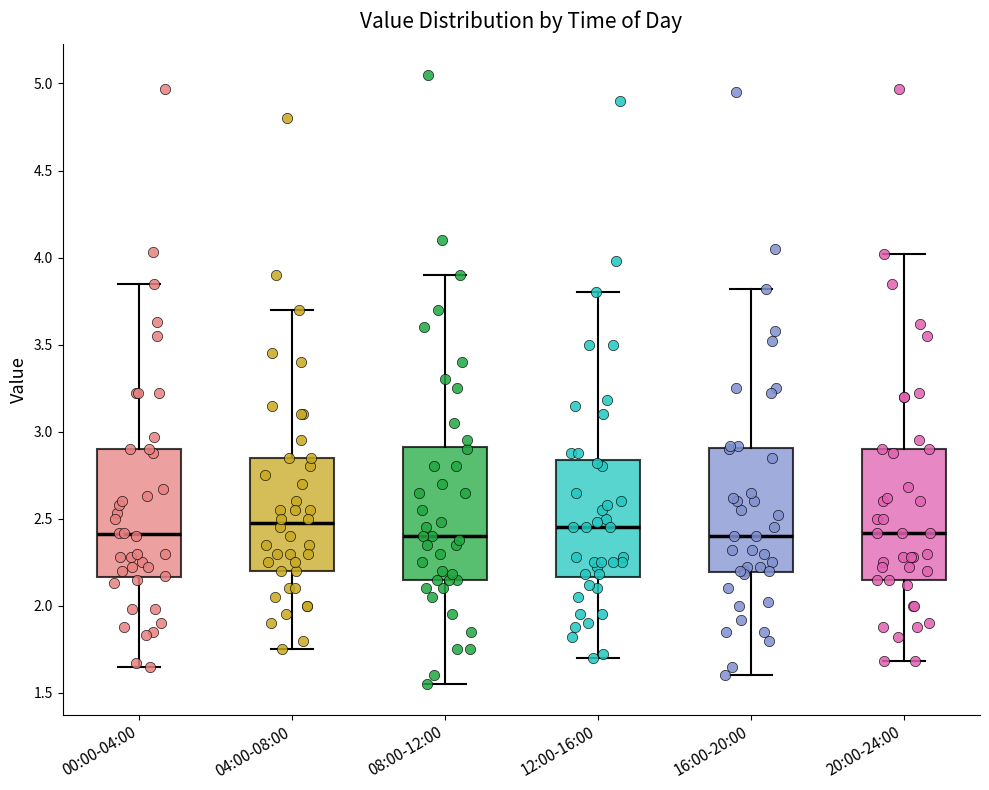

Where is the lower edge of the box for 20:00-24:00 on the y-axis? The values are not printed on the chart, so give them approximately, as read against the axis.

2.15